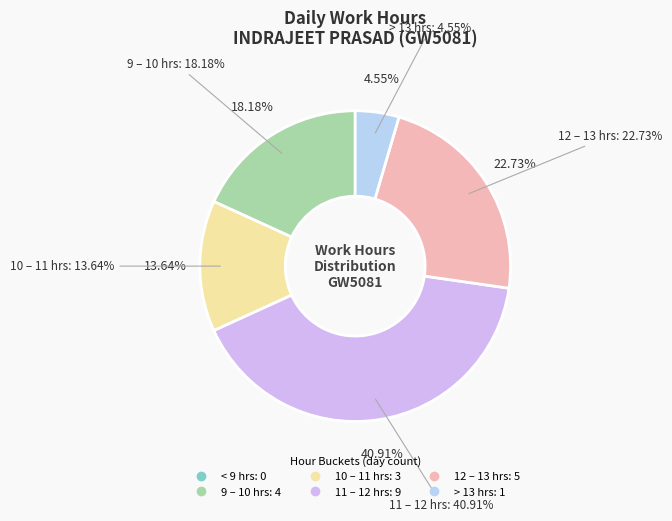

Is 2-Thu the majority of the pie?

No